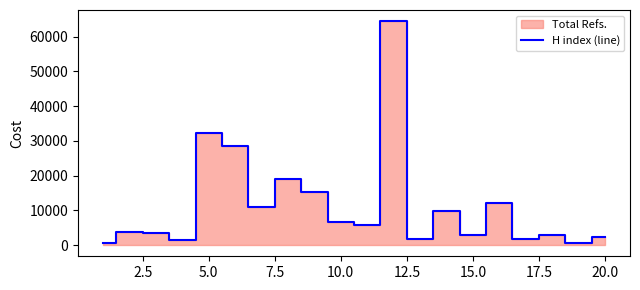

What is the sum of all values?

226797